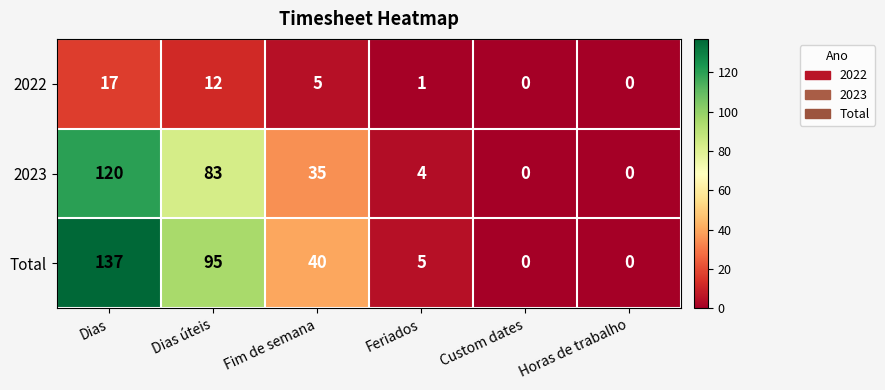

At how many categories does at least one series exceed 83?

2